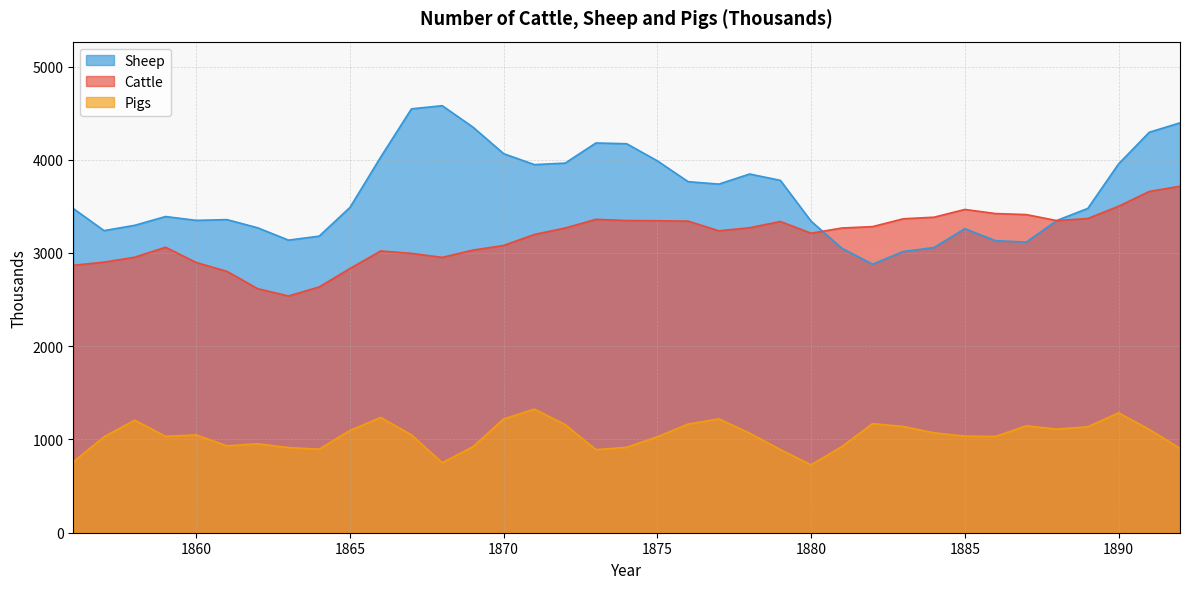

What are all the series names shown in the legend?

Cattle, Sheep, Pigs